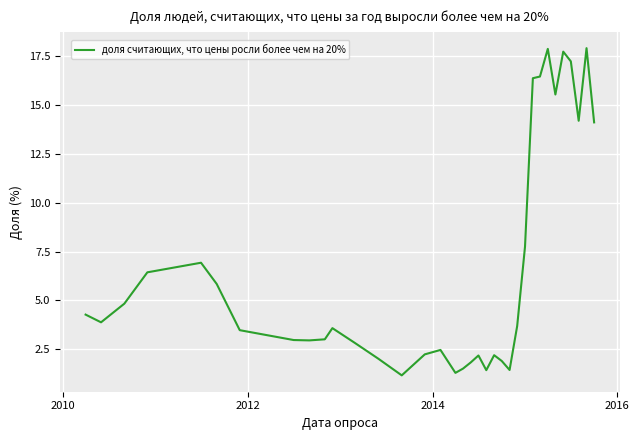

What is the difference between the maximum and minimum values?

16.8